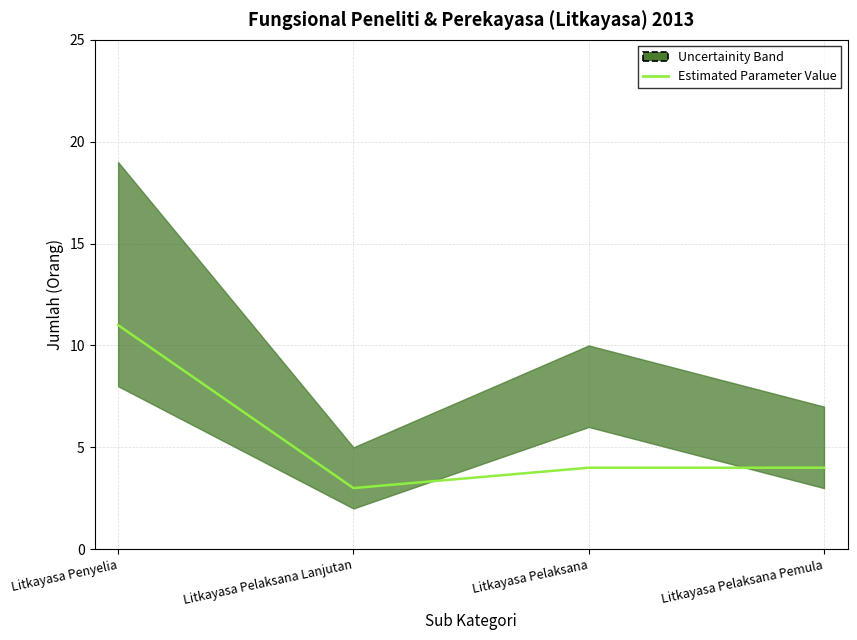

At which category does the chart reach its peak across all series?

Litkayasa Penyelia